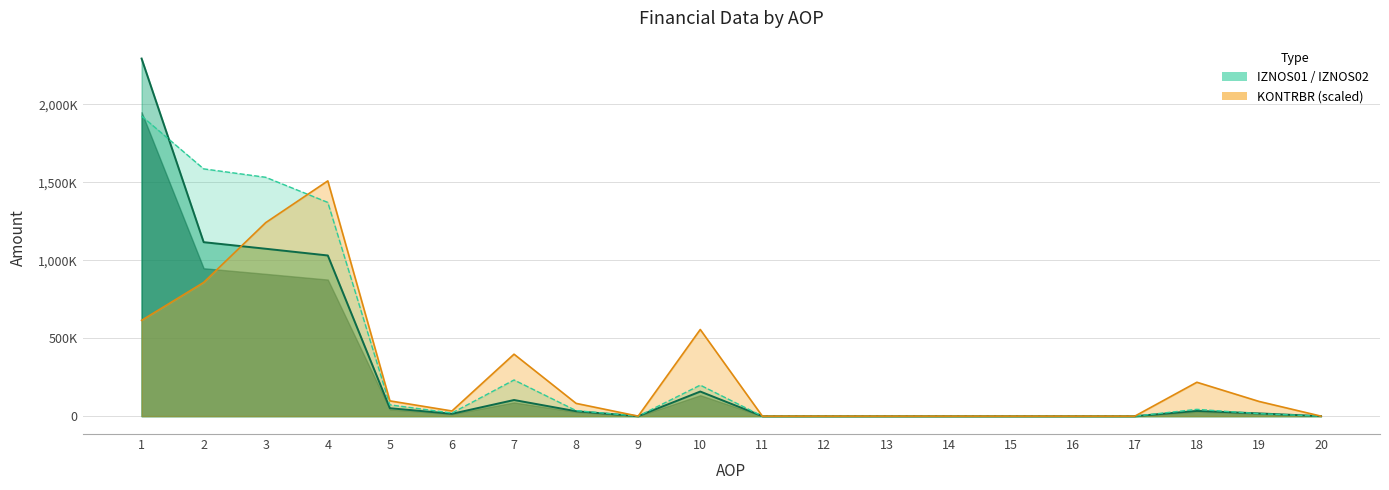

Is the value of IZNOS02 at 15 greater than the value of IZNOS01 at 5?

No